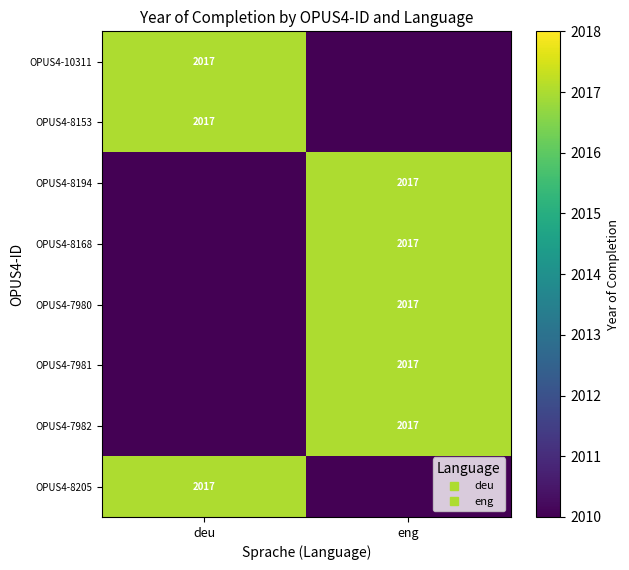

What value does the OPUS4-10311 series have at eng?

2010